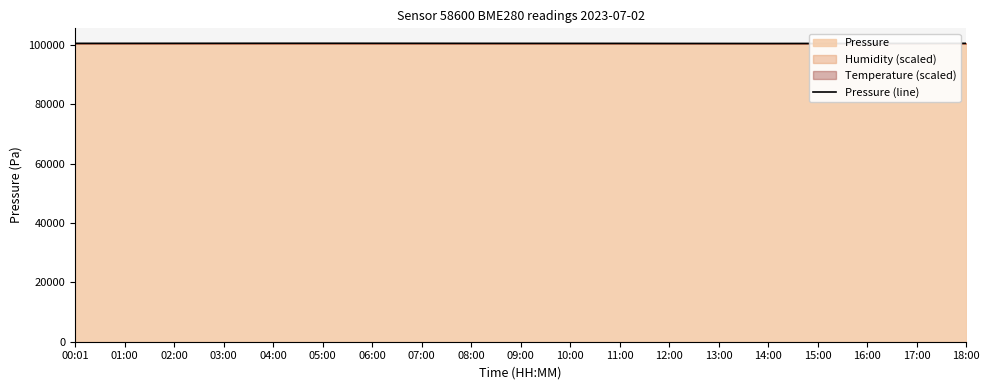

What is the difference between the second highest and second lowest values?

64.8